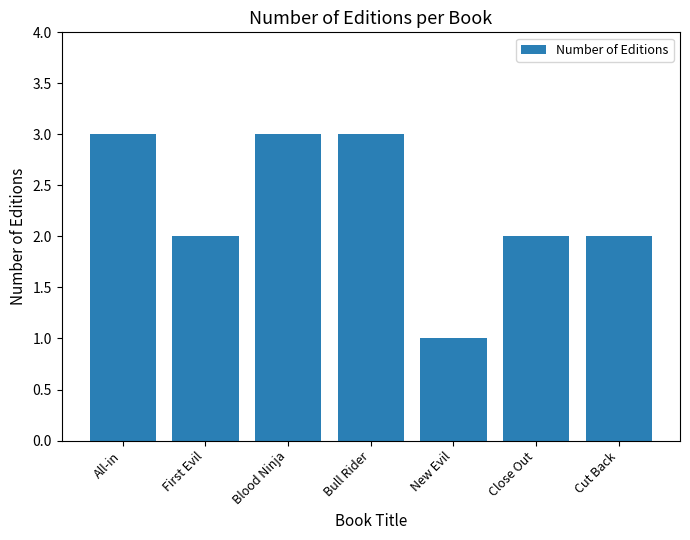

What is the maximum value shown in the chart?

3